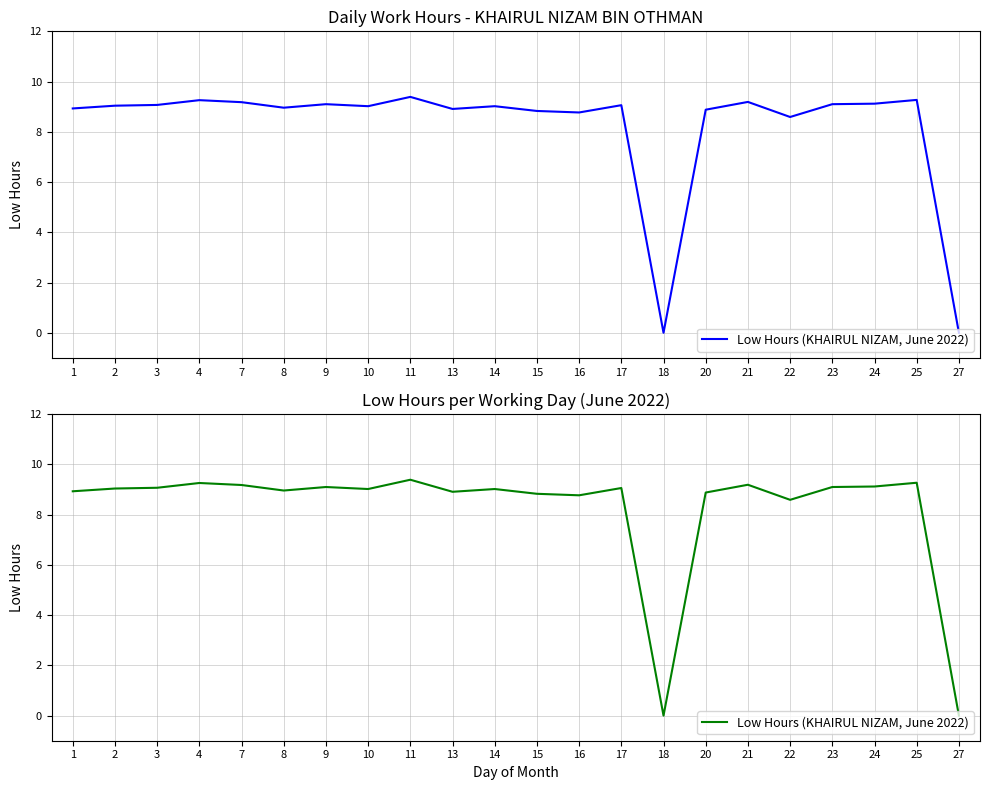

Which category has the highest value across all series?

11